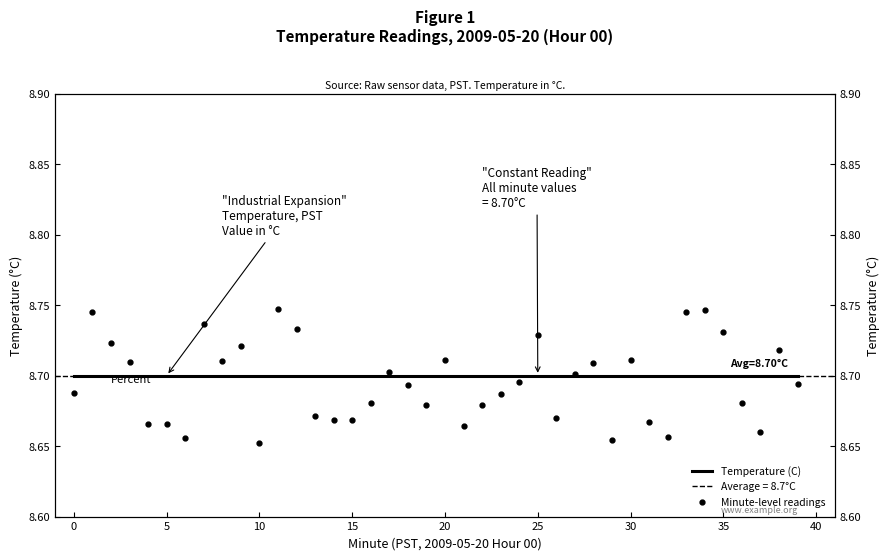

True or false: Temperature (C) has more than 1 interior local peaks.

False